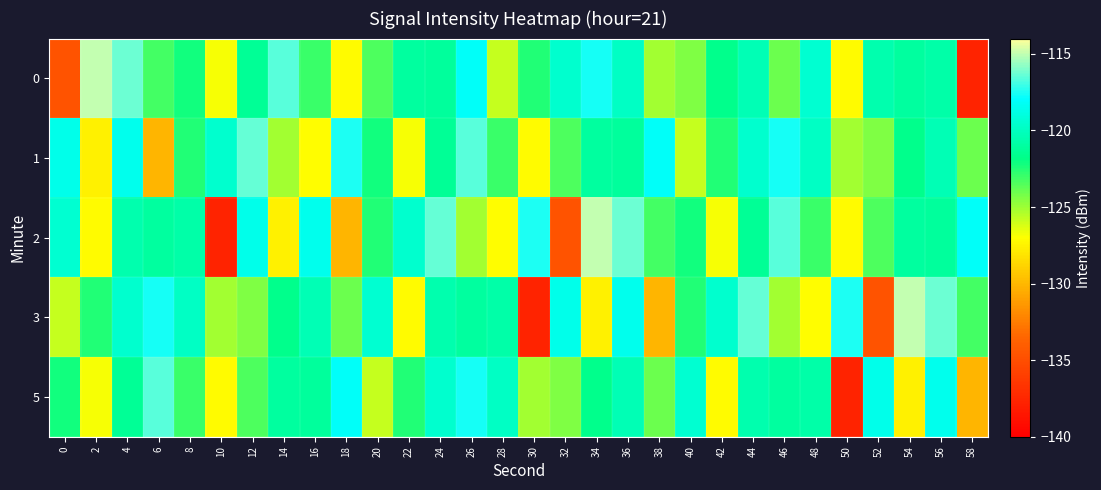

What is the difference between the highest and lowest values at 8?

3.1